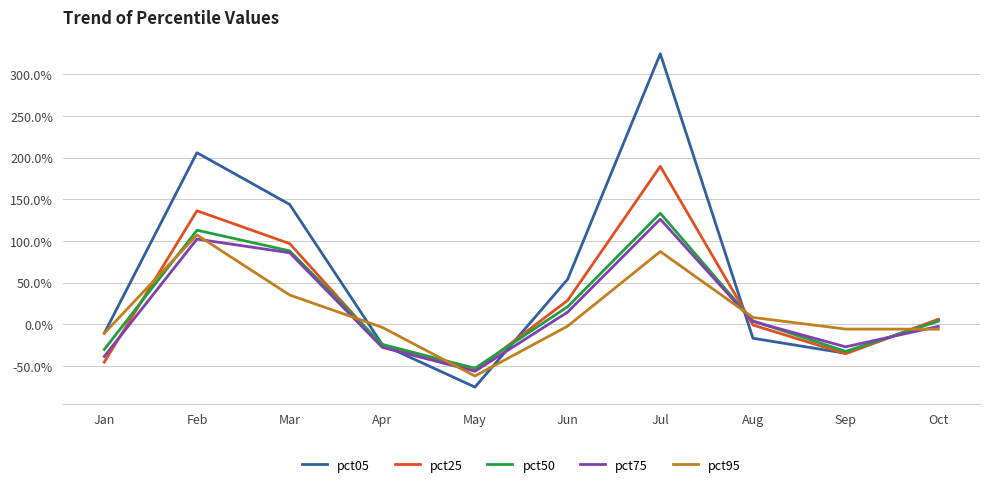

Which series has the largest total across all categories?

pct05